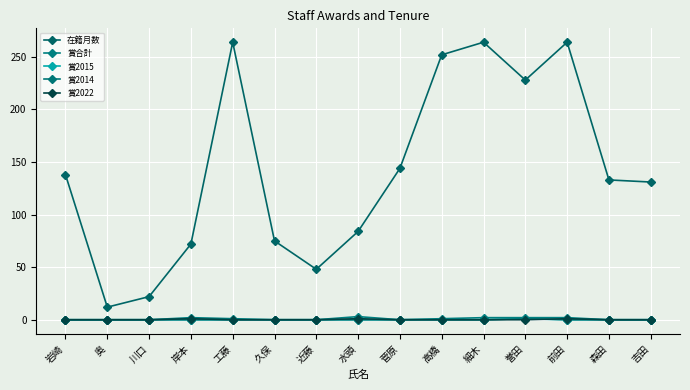

Is this an area chart (filled region under the line)?

No